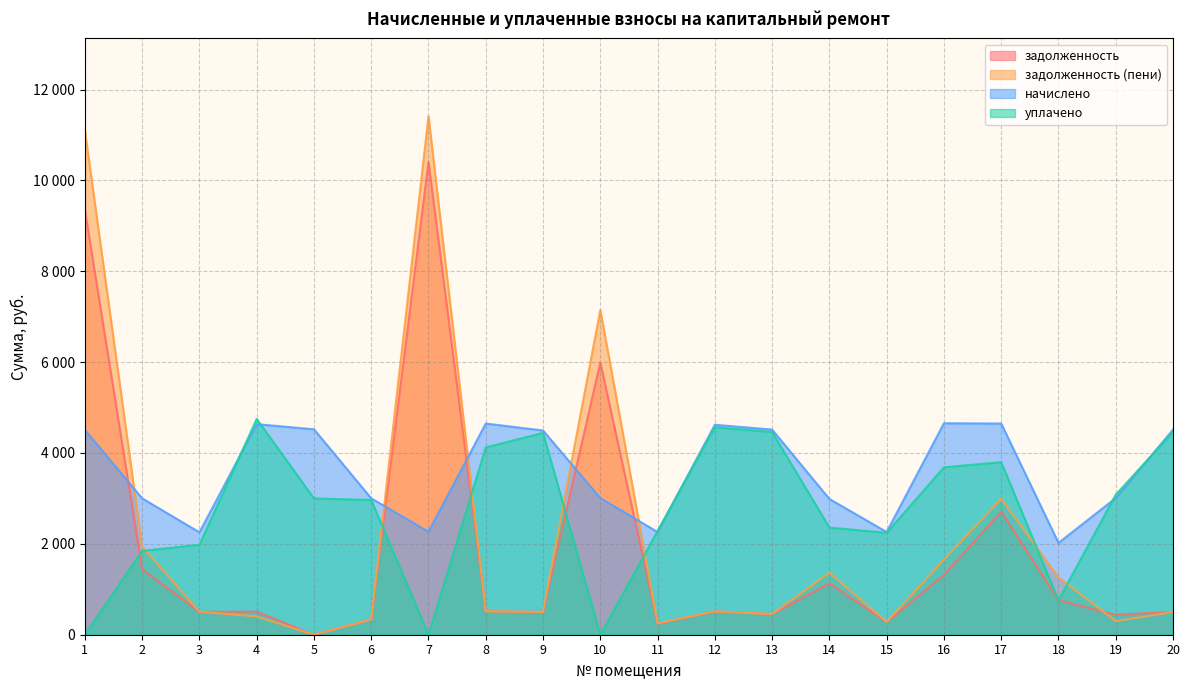

Which series has the largest range (max minus min)?

задолженность (пени)